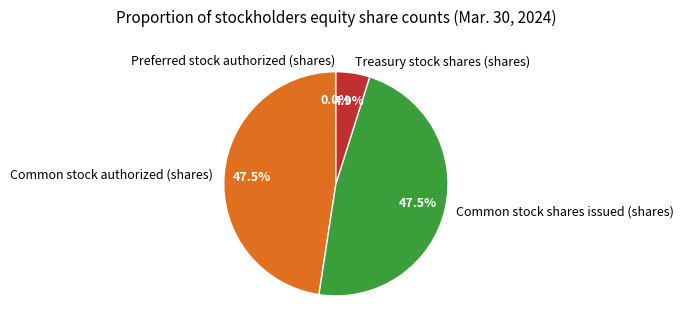

What portion of the pie excludes Common stock authorized (shares)?

52.5%